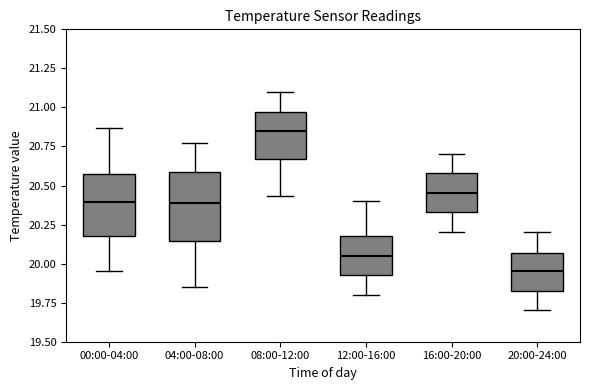

Which box's median line is the lowest?

20:00-24:00